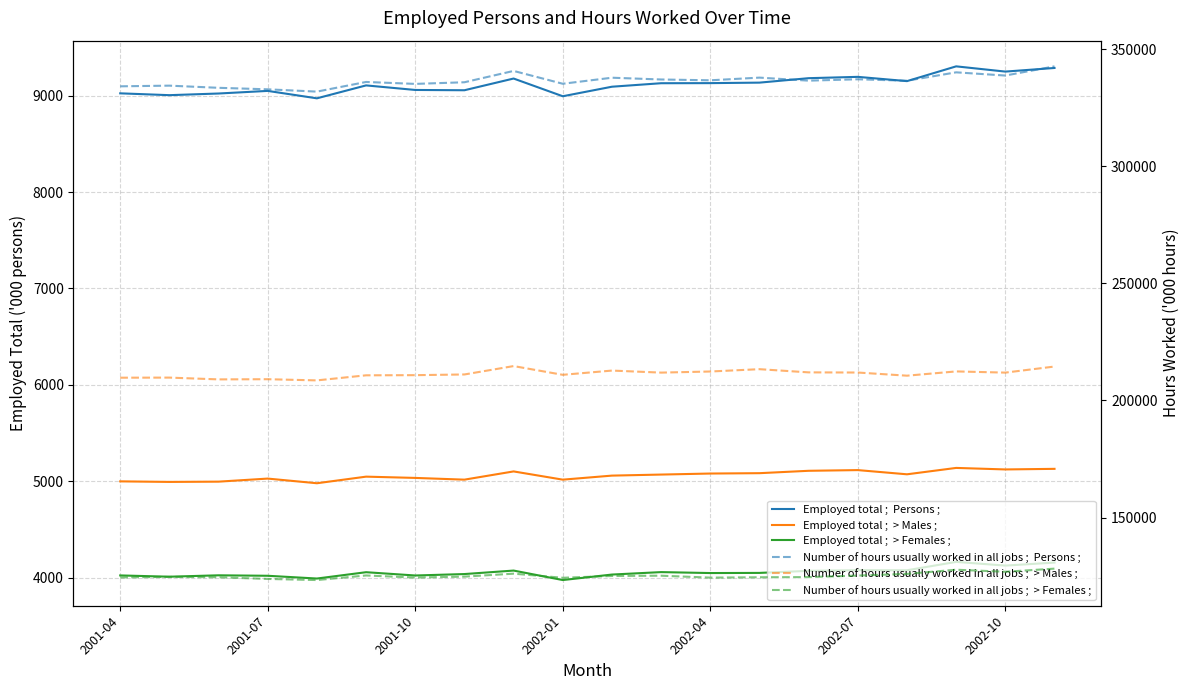

The value of Number of hours usually worked in all jobs ;  > Males ; at 2001-07 is 70424.4. True or false?

False